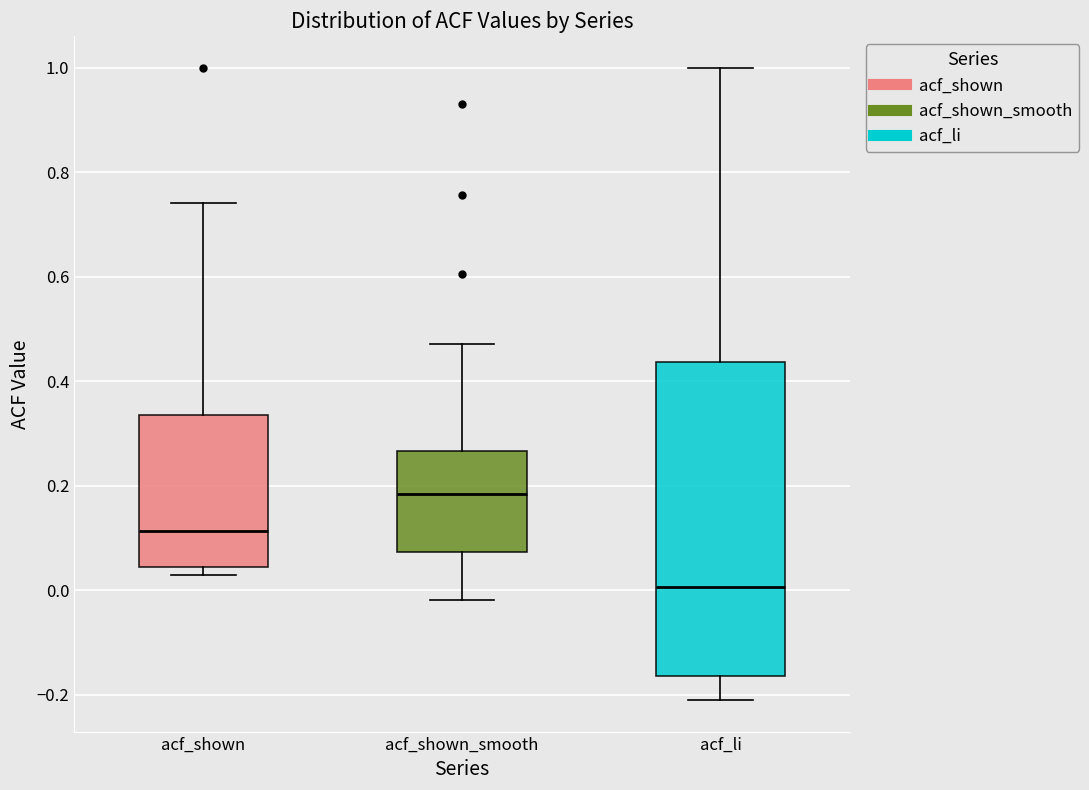

Comparing the boxes themselves (not the whiskers), which one is the tallest?

acf_li